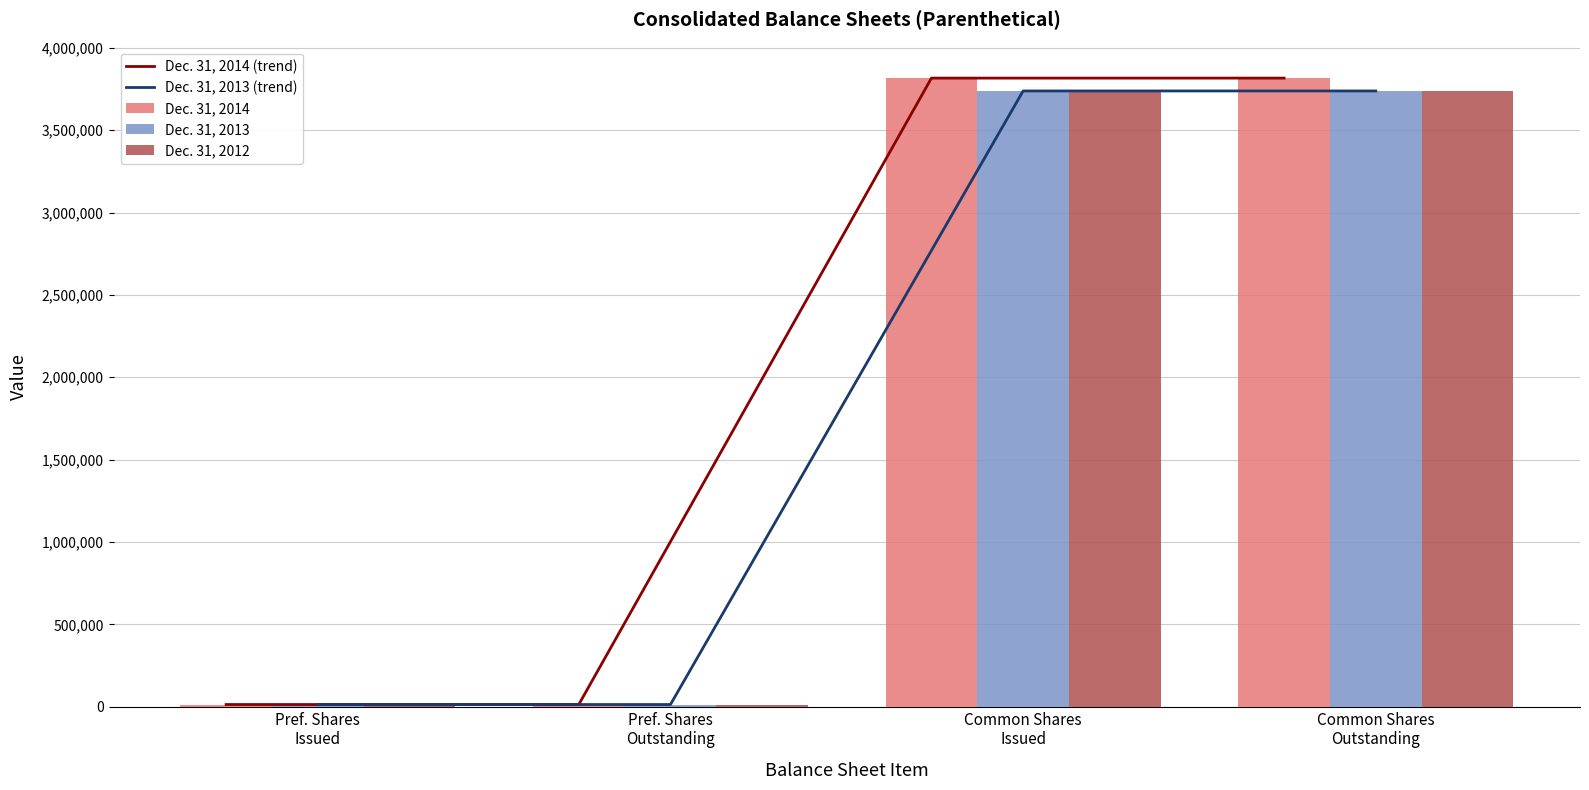

What is the difference between the maximum and minimum values in the Dec. 31, 2012 series?

3725442